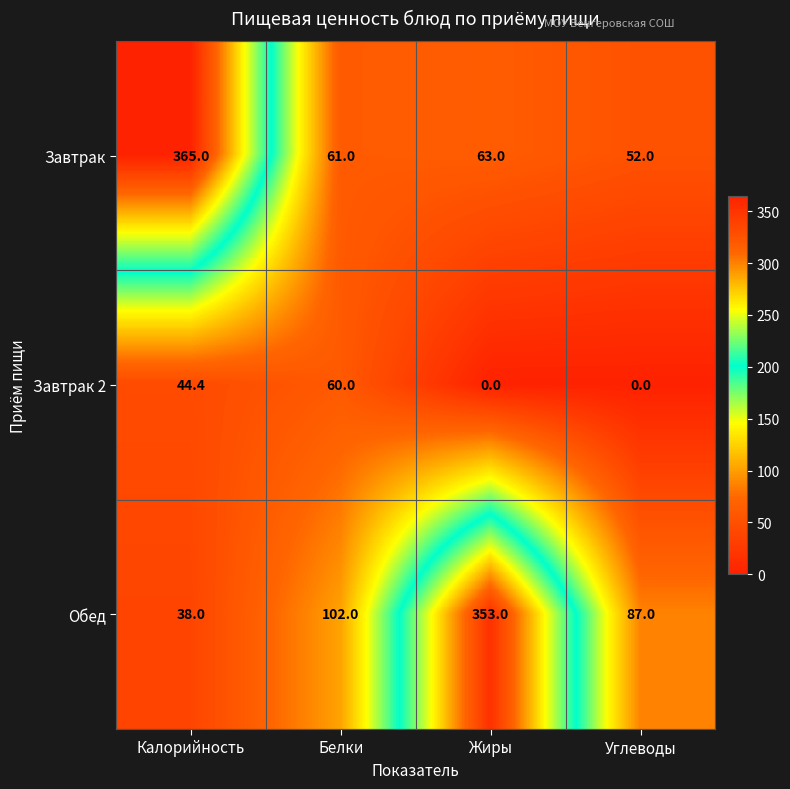

Which series has the largest total across all categories?

Обед